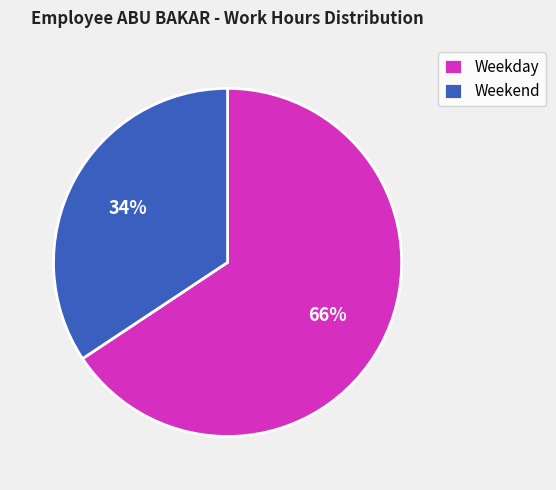

Which slice is the largest?

Weekday